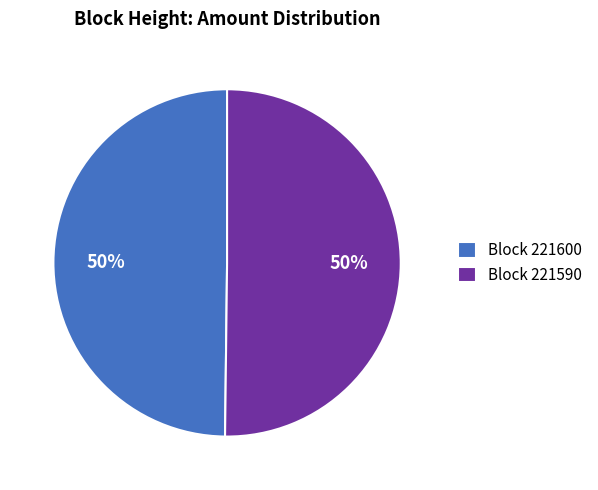

Is the sum of Block 221600 and Block 221590 greater than half?

Yes